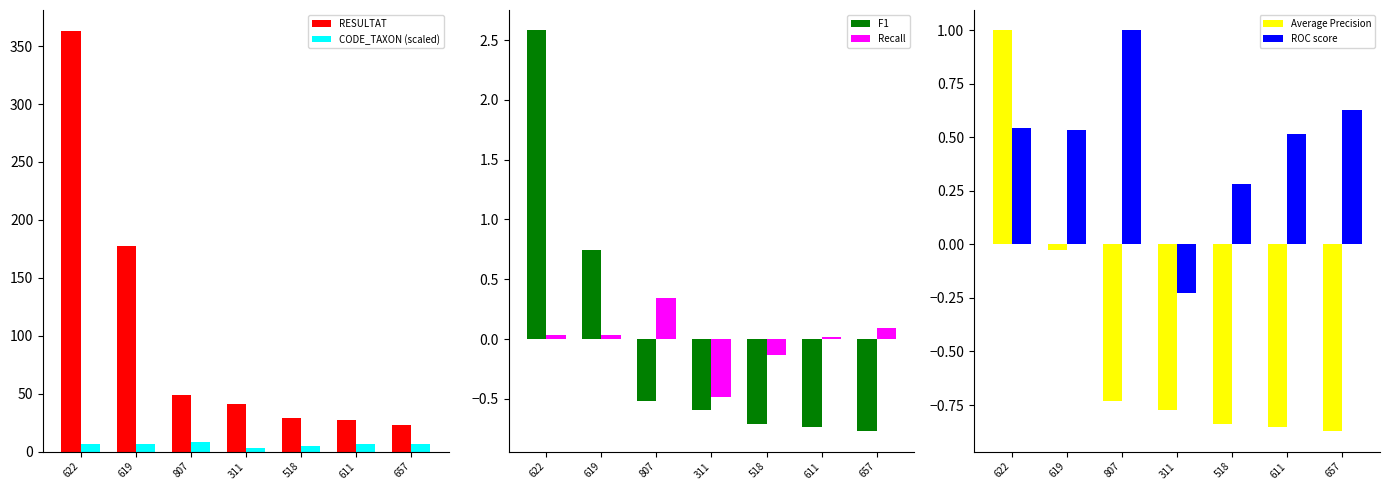

True or false: ROC score has a value of 0.5 at 619.

True